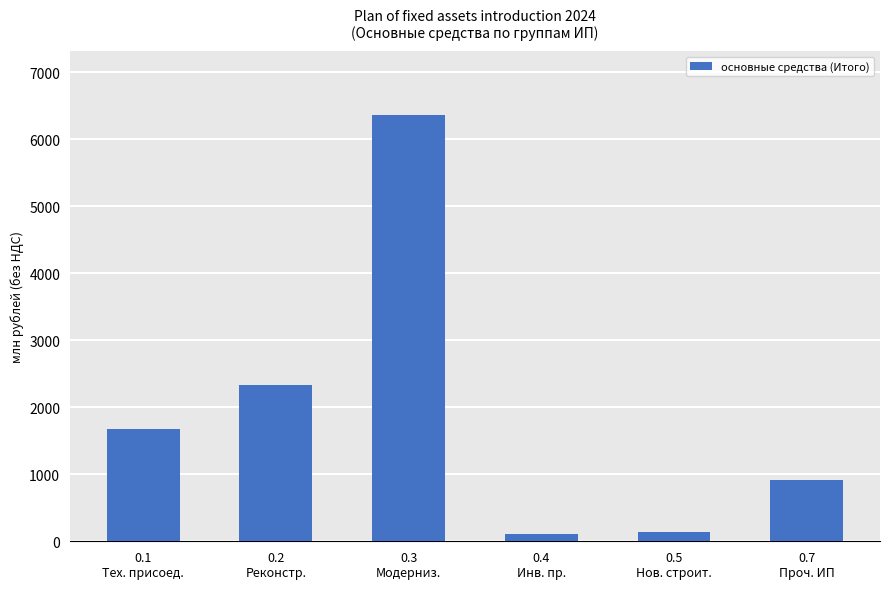

The value at 0.3
Модерниз. is 1354.6. True or false?

False